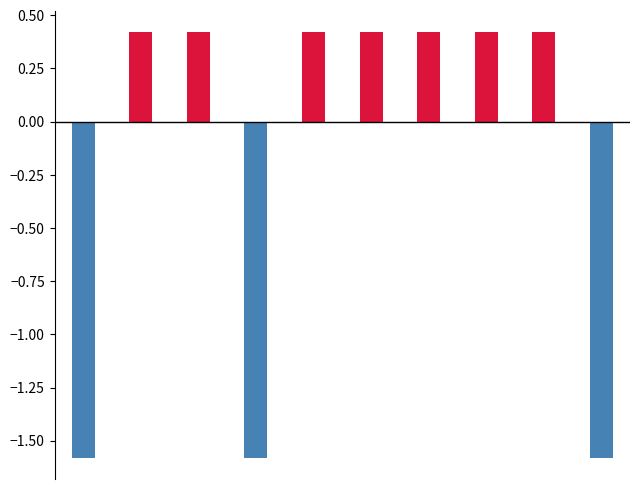

What is the difference between the maximum and second lowest values in the Negative deviation series?

1.6